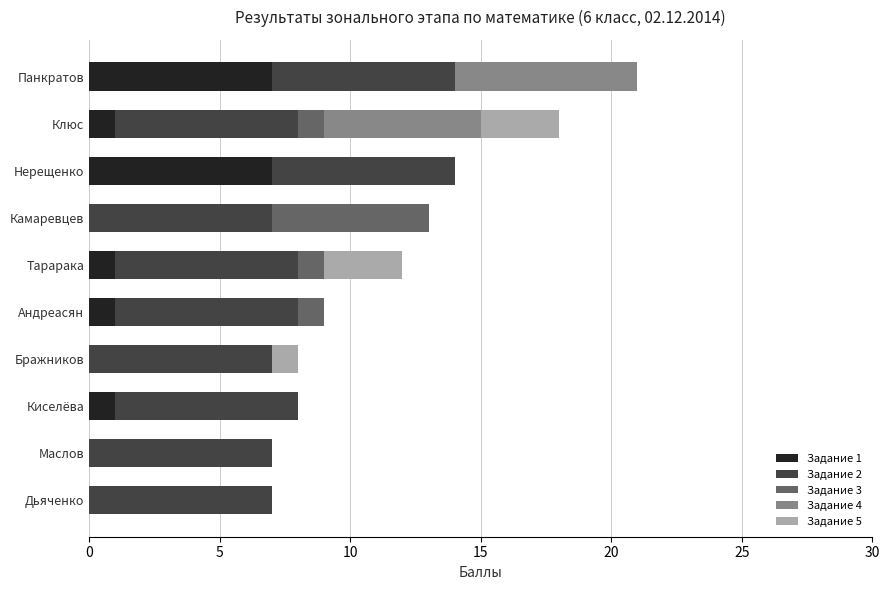

What are all the series names shown in the legend?

Задание 1, Задание 2, Задание 3, Задание 4, Задание 5